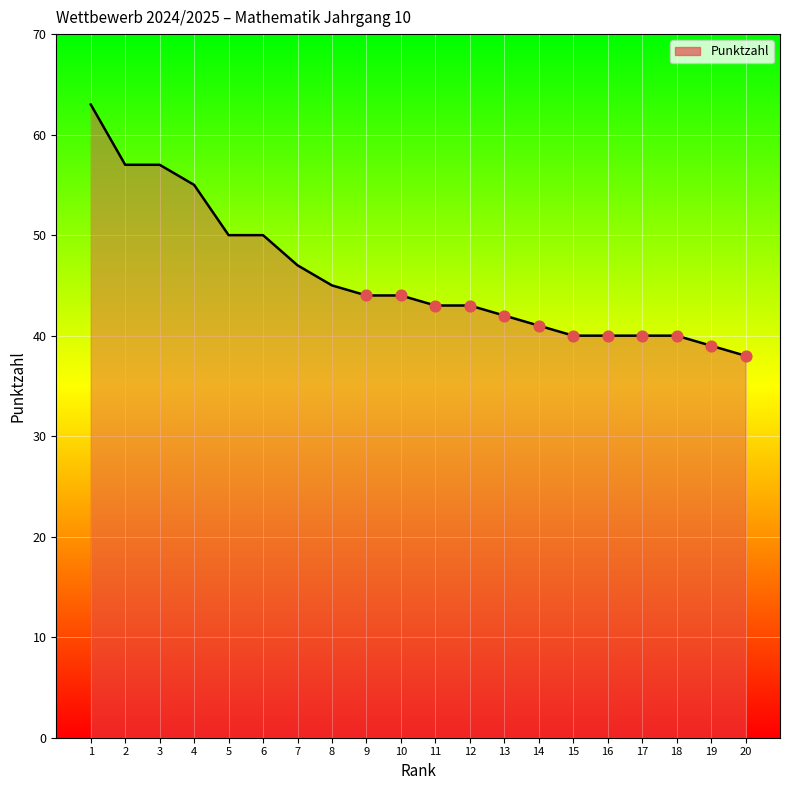

What is the ratio of the value at 4 to the value at 8?

1.2